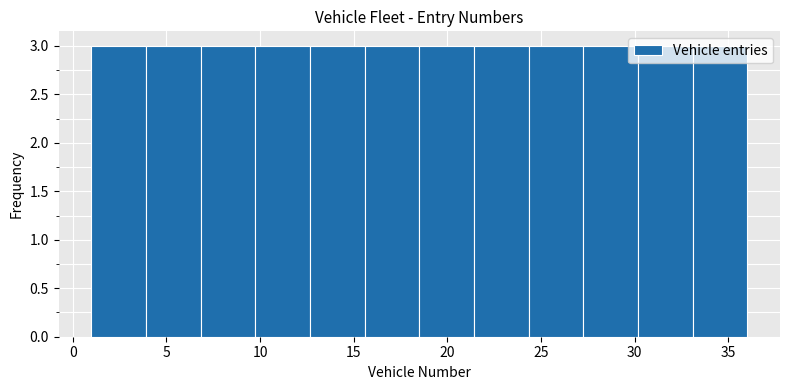

Reading left to right, list every bar in this chart as the range it spans on the x-axis followed by its height. Neither the bar edges nor the heights are printed on the chart, so give them approximately, as read against the axes.

1.0 to 4.0: 3
4.0 to 7.0: 3
7.0 to 10.0: 3
10.0 to 12.5: 3
12.5 to 15.5: 3
15.5 to 18.5: 3
18.5 to 21.5: 3
21.5 to 24.5: 3
24.5 to 27.5: 3
27.5 to 30.0: 3
30.0 to 33.0: 3
33.0 to 36.0: 3